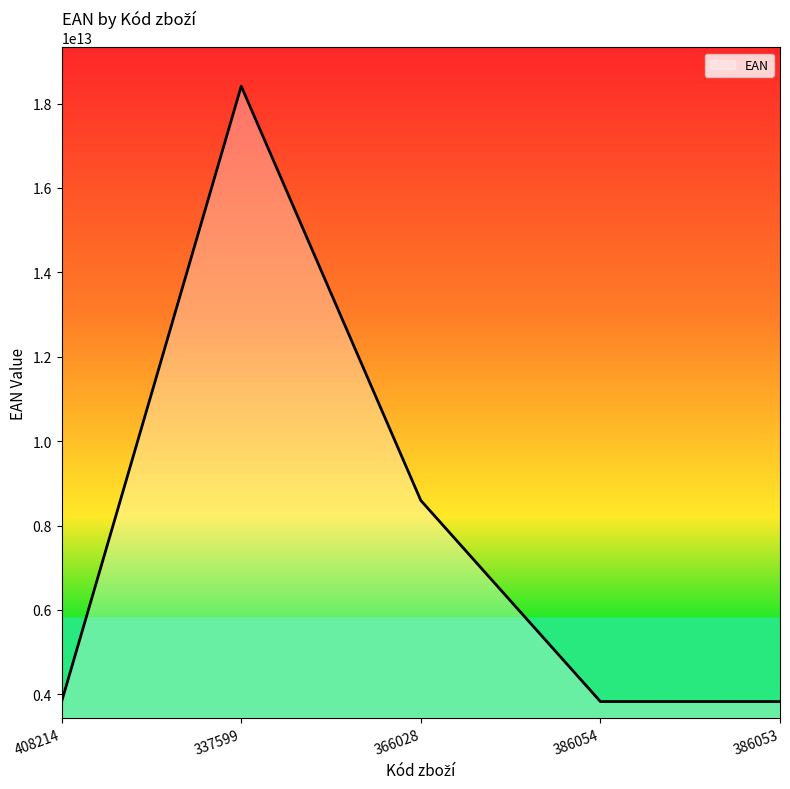

What is the smallest value displayed?

3830050609376